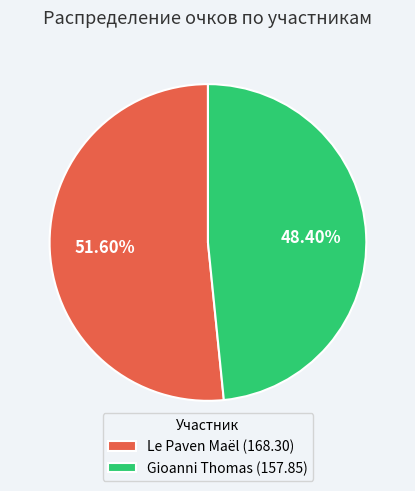

True or false: Gioanni Thomas accounts for 48% of the total.

True